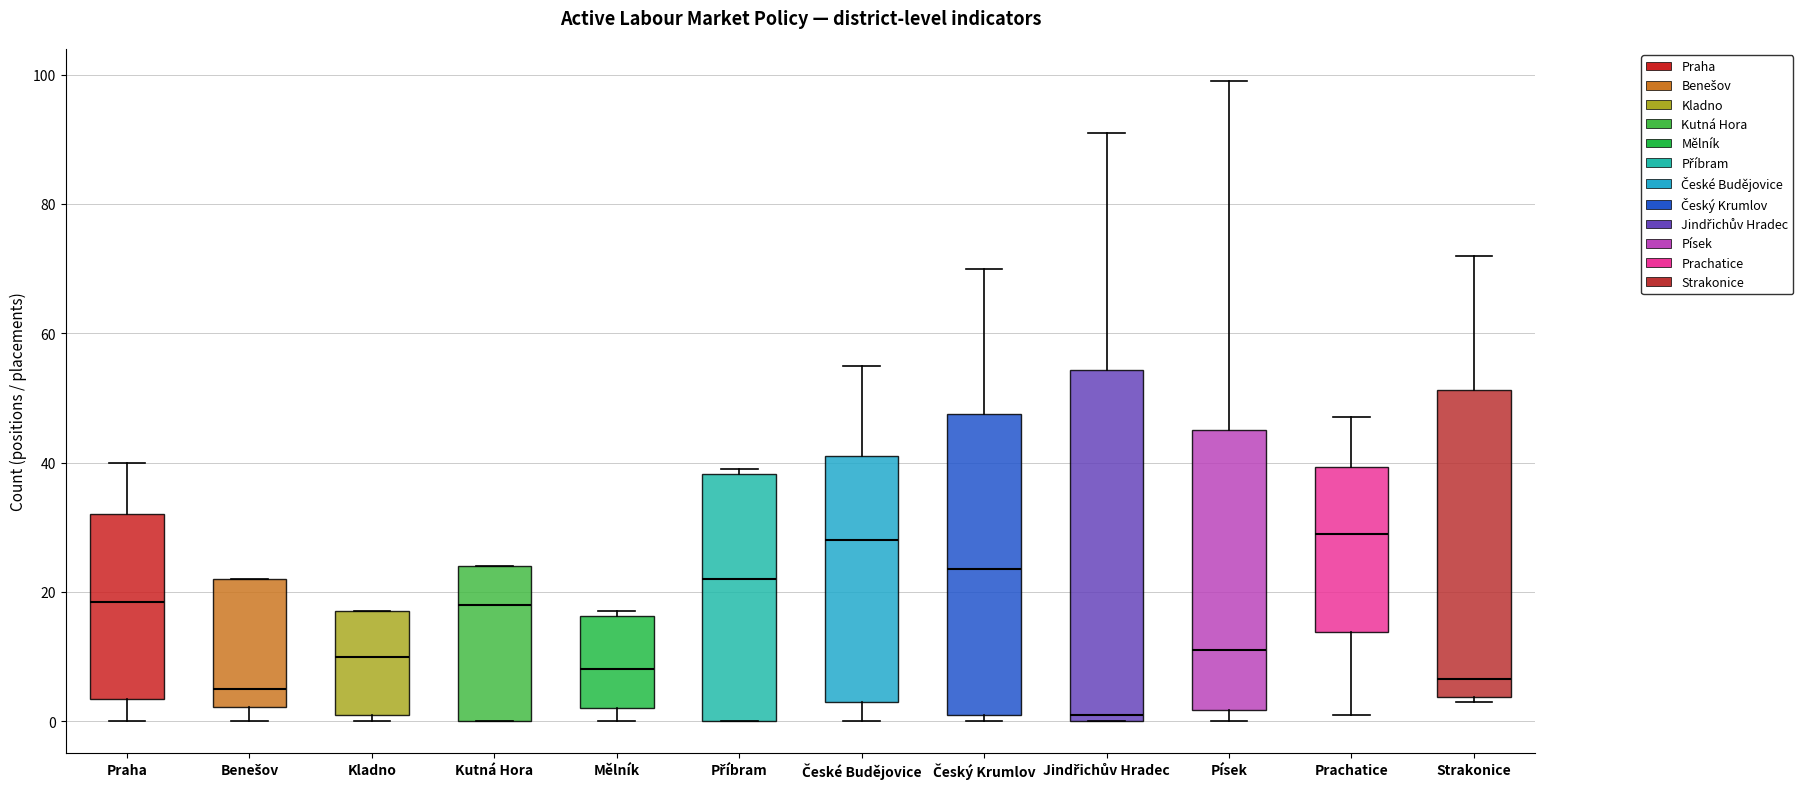

Reading left to right, transcribe this box plot: for each box, give where its median line is, the range the box spans, and where its two whiskers end, as read against the y-axis. The values are not printed on the chart, so give them approximately, as read against the axis.

Praha: median 18, box 4 to 32, whiskers 0 to 40
Benešov: median 6, box 2 to 22, whiskers 0 to 22
Kladno: median 10, box 2 to 18, whiskers 0 to 18
Kutná Hora: median 18, box 0 to 24, whiskers 0 to 24
Mělník: median 8, box 2 to 16, whiskers 0 to 18
Příbram: median 22, box 0 to 38, whiskers 0 to 40
České Budějovice: median 28, box 4 to 42, whiskers 0 to 56
Český Krumlov: median 24, box 2 to 48, whiskers 0 to 70
Jindřichův Hradec: median 2, box 0 to 54, whiskers 0 to 92
Písek: median 12, box 2 to 46, whiskers 0 to 100
Prachatice: median 30, box 14 to 40, whiskers 2 to 48
Strakonice: median 6, box 4 to 52, whiskers 4 (just below the box's lower edge) to 72